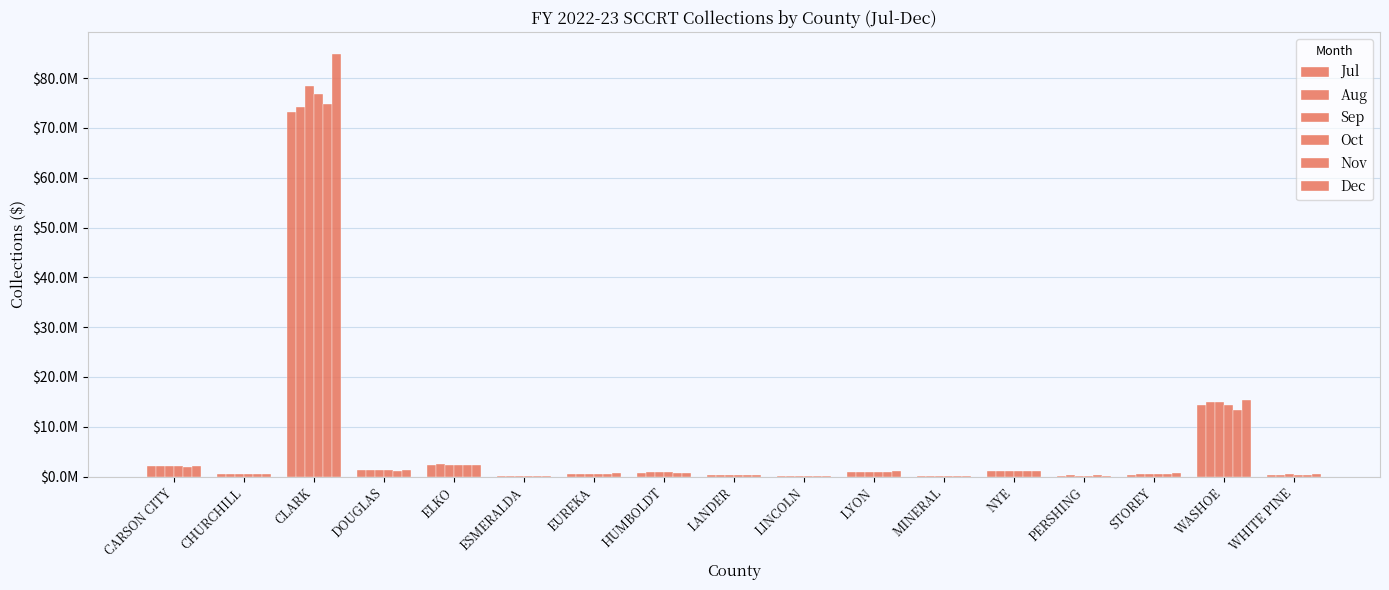

Are the bars horizontal?

No